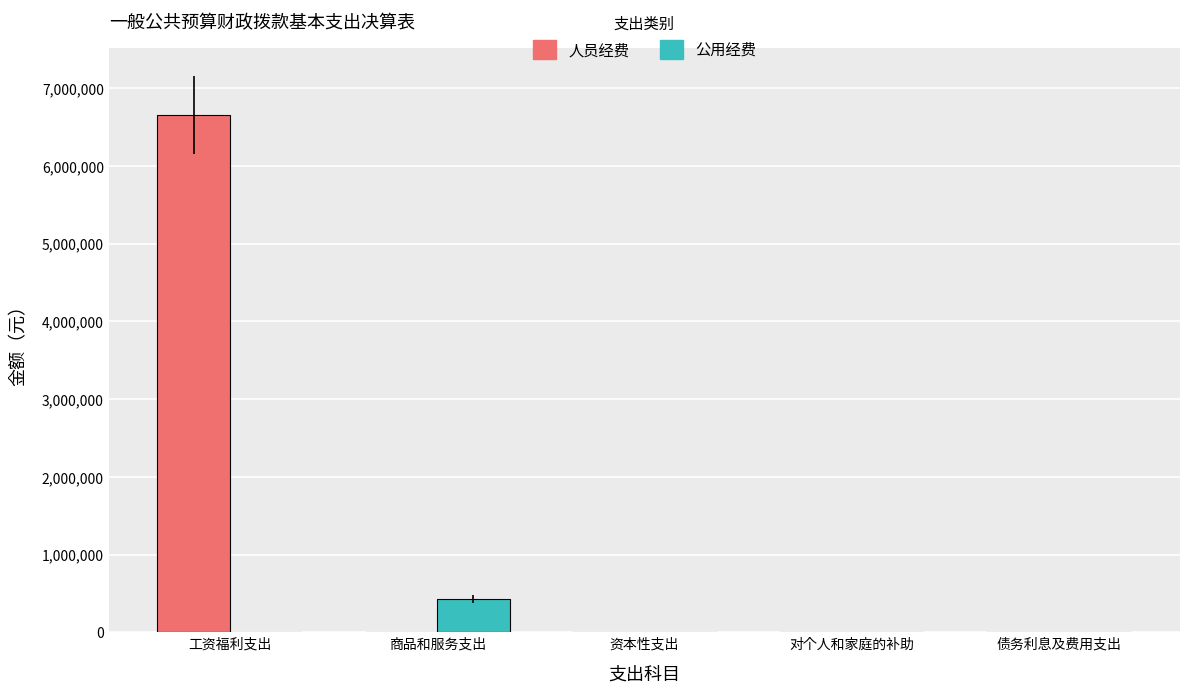

What is the spread (max minus min) of values at 工资福利支出?

6654646.6